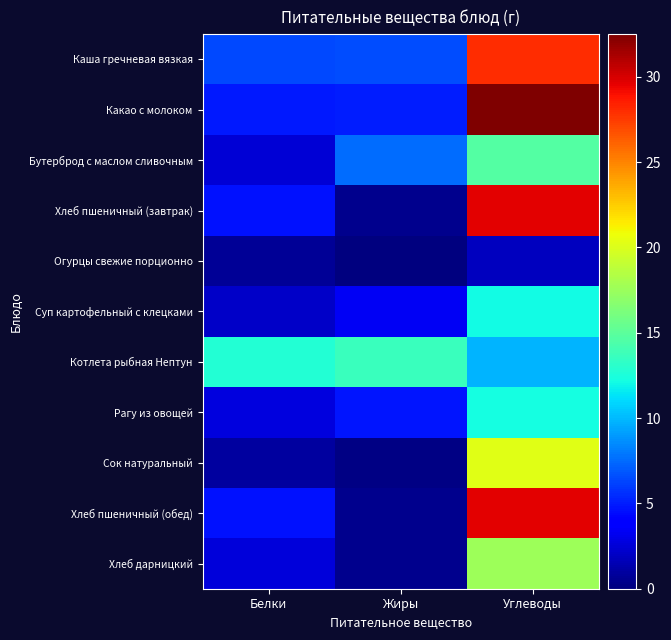

Reading left to right, extract all data points from this chart.

Каша гречневая вязкая: Белки=6.4	Жиры=6.5	Углеводы=28.0
Какао с молоком: Белки=4.9	Жиры=5.0	Углеводы=32.5
Бутерброд с маслом сливочным: Белки=2.5	Жиры=7.5	Углеводы=14.6
Хлеб пшеничный (завтрак): Белки=4.6	Жиры=0.5	Углеводы=29.7
Огурцы свежие порционно: Белки=0.7	Жиры=0.1	Углеводы=1.9
Суп картофельный с клецками: Белки=2.1	Жиры=3.4	Углеводы=12.1
Котлета рыбная Нептун: Белки=12.8	Жиры=13.6	Углеводы=9.9
Рагу из овощей: Белки=2.7	Жиры=4.8	Углеводы=12.2
Сок натуральный: Белки=1.0	Жиры=0.2	Углеводы=20.2
Хлеб пшеничный (обед): Белки=4.6	Жиры=0.5	Углеводы=29.7
Хлеб дарницкий: Белки=2.6	Жиры=0.4	Углеводы=17.6